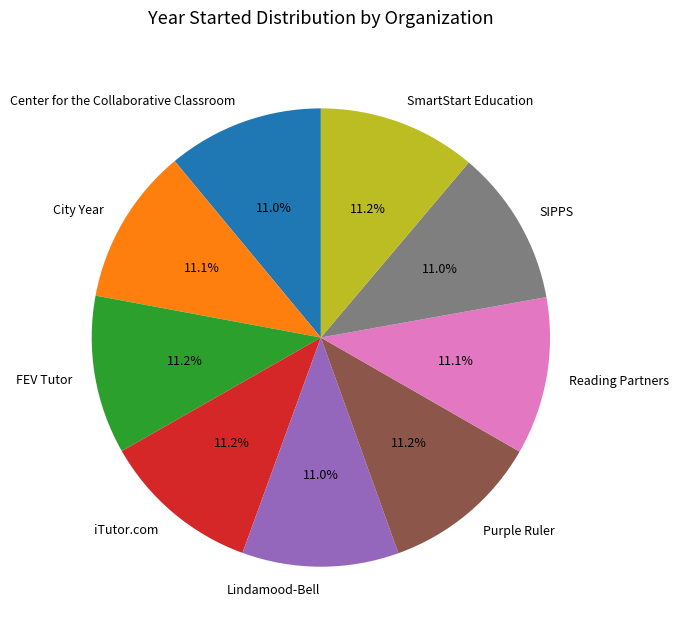

The Reading Partners slice represents 1% of the pie. True or false?

False